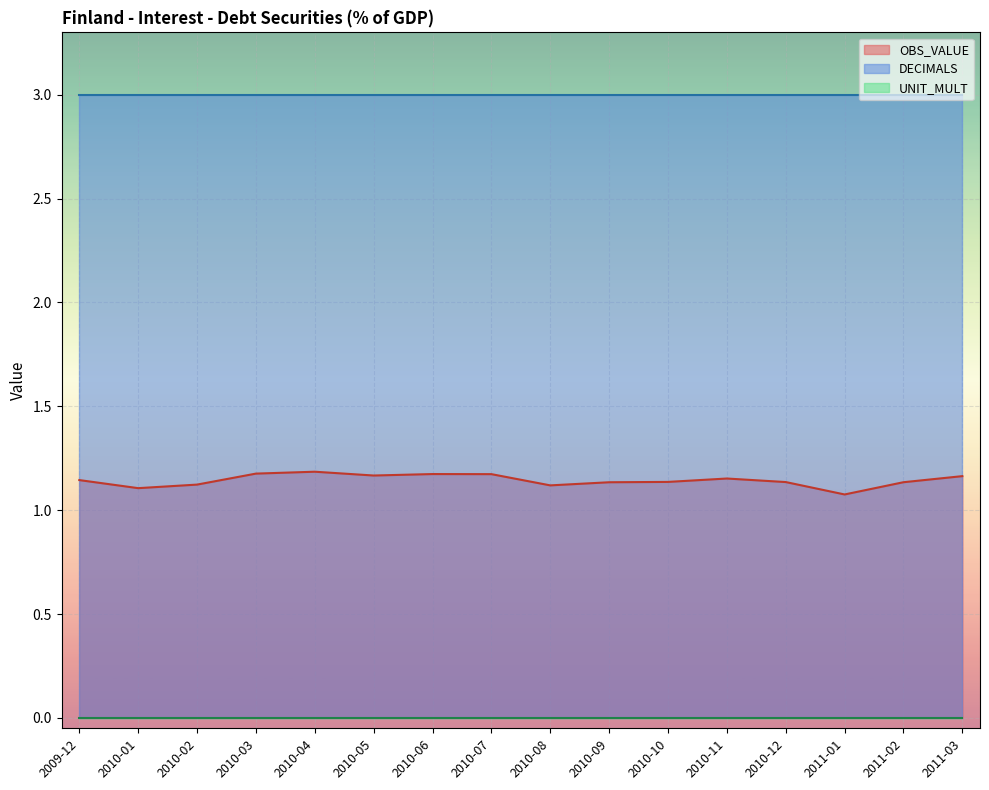

What is the total value across all series at 2009-12?

4.1